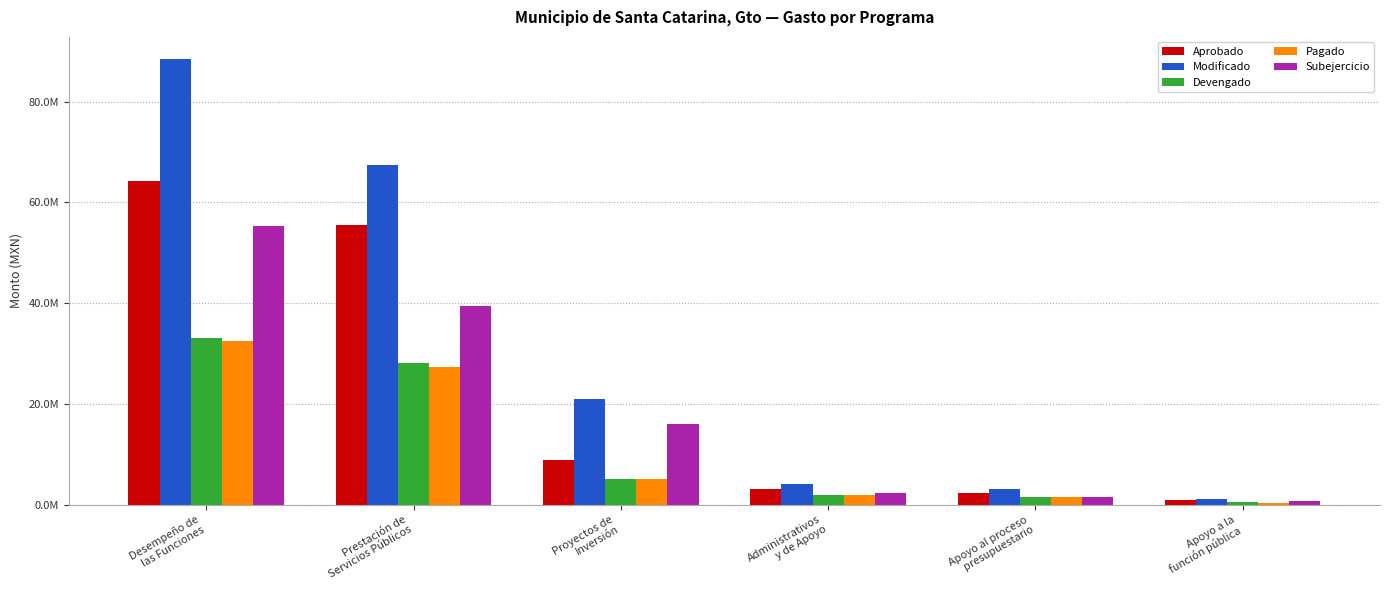

What is the label of the 5th bar from the left?

Apoyo al proceso
presupuestario